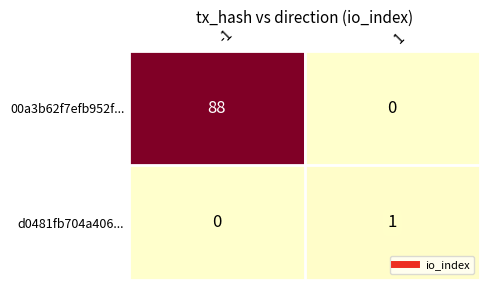

At which category is the sum across all series the highest?

-1